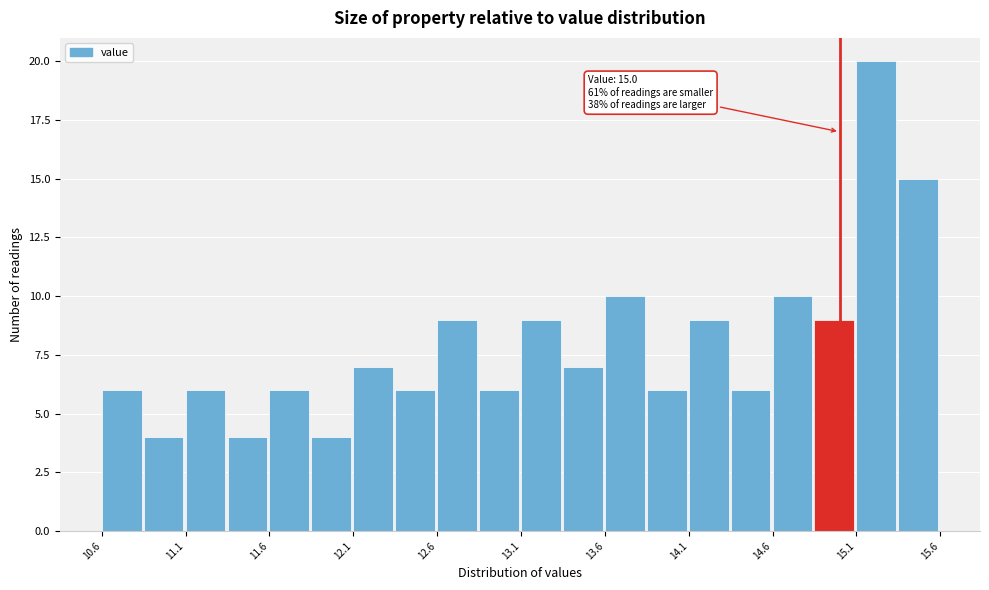

Which range on the x-axis has the tallest bar?

15.10 to 15.35